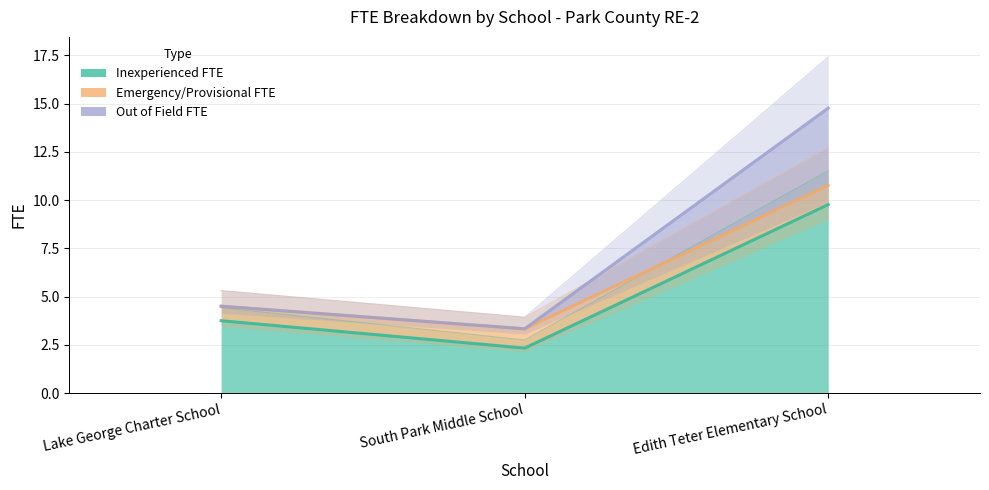

Which series has the largest total across all categories?

Out of Field FTE